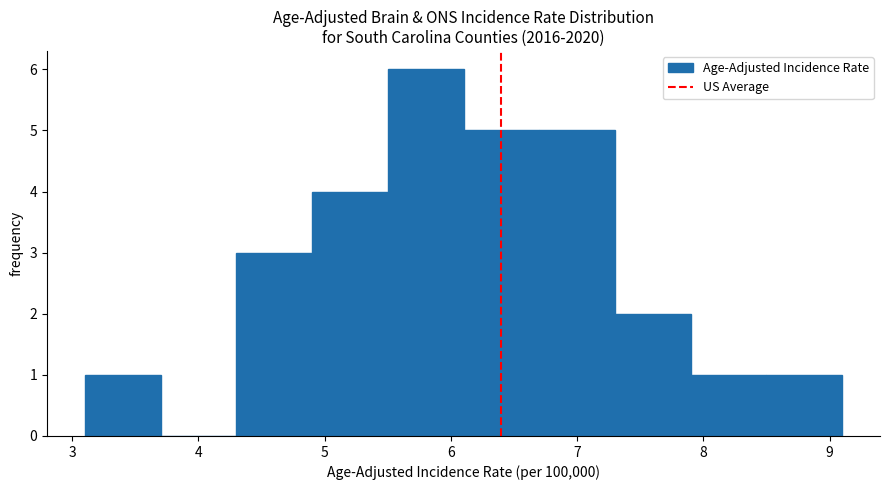

Which range on the x-axis has the tallest bar?

5.5 to 6.1